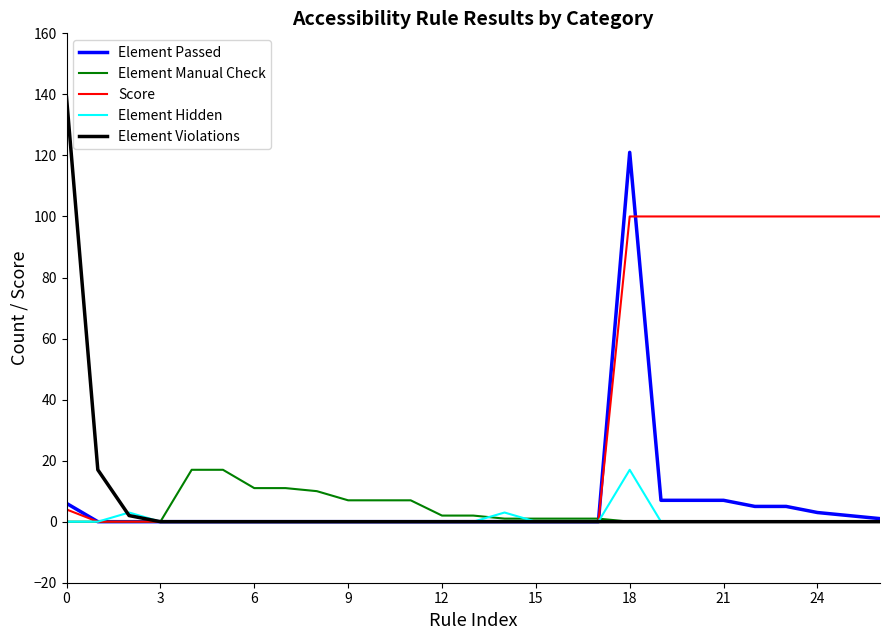

Which series has the largest total across all categories?

Score